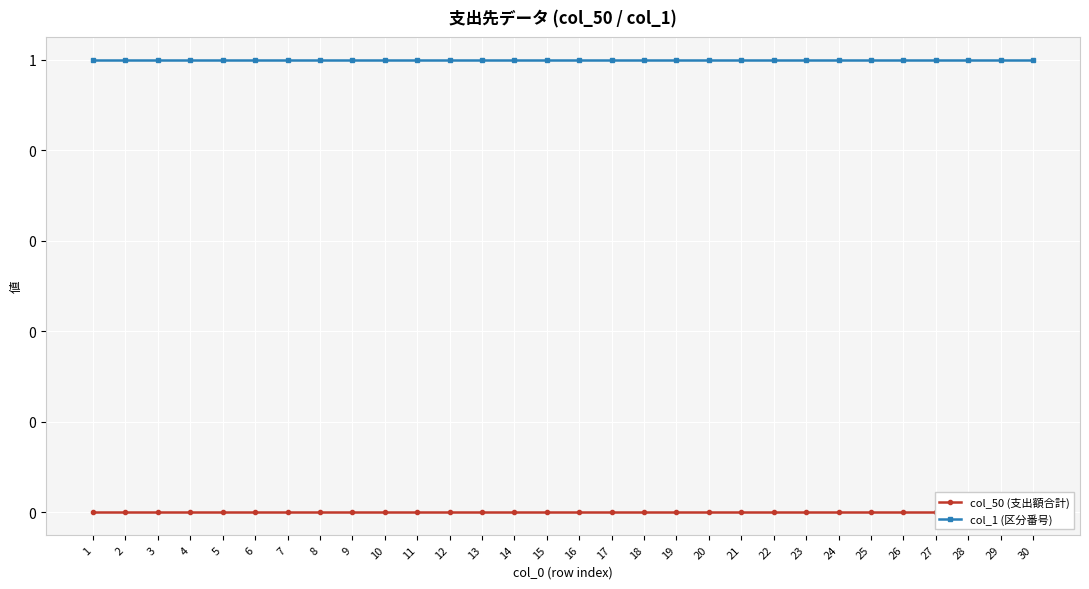

True or false: col_1 (区分番号) and col_50 (支出額合計) cross at least once.

False